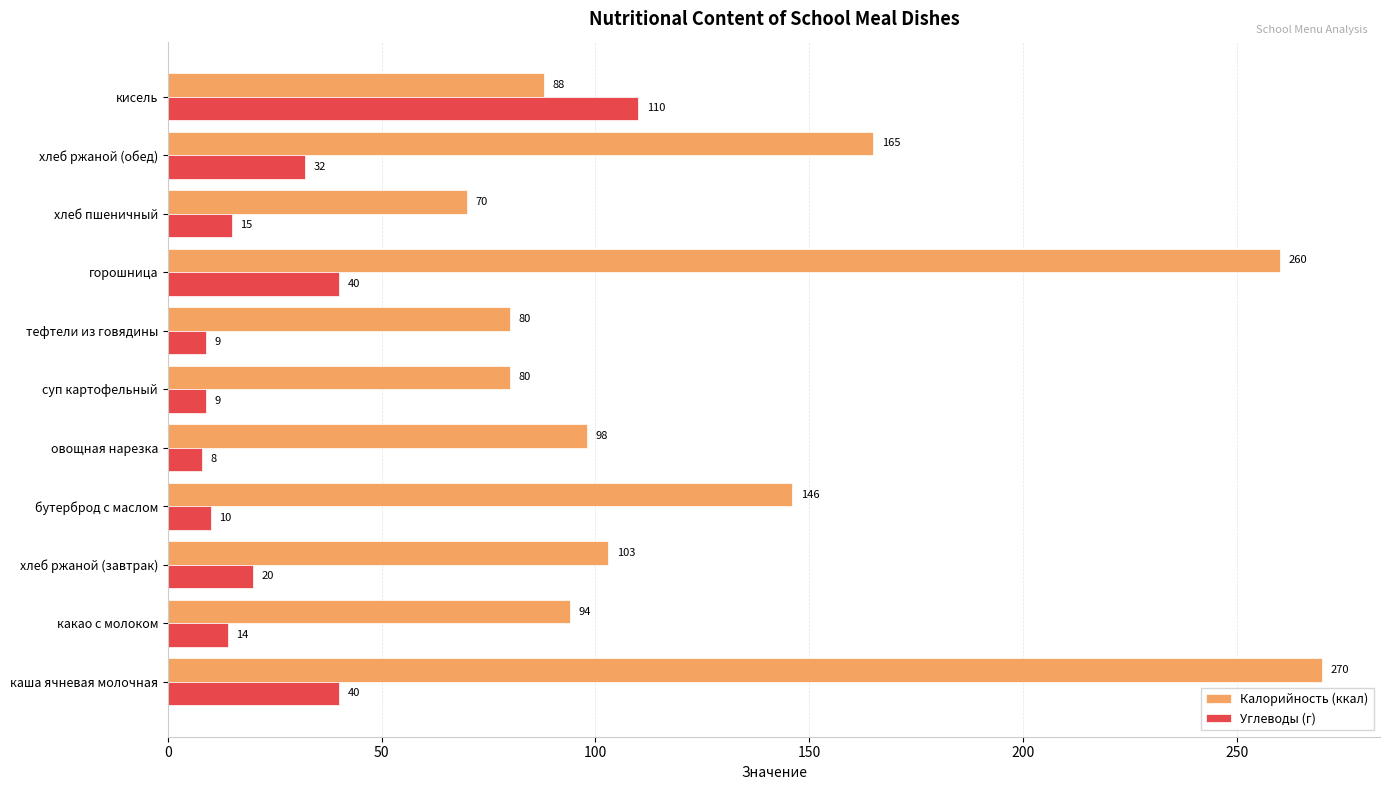

What is the average value of the Калорийность (ккал) series?

132